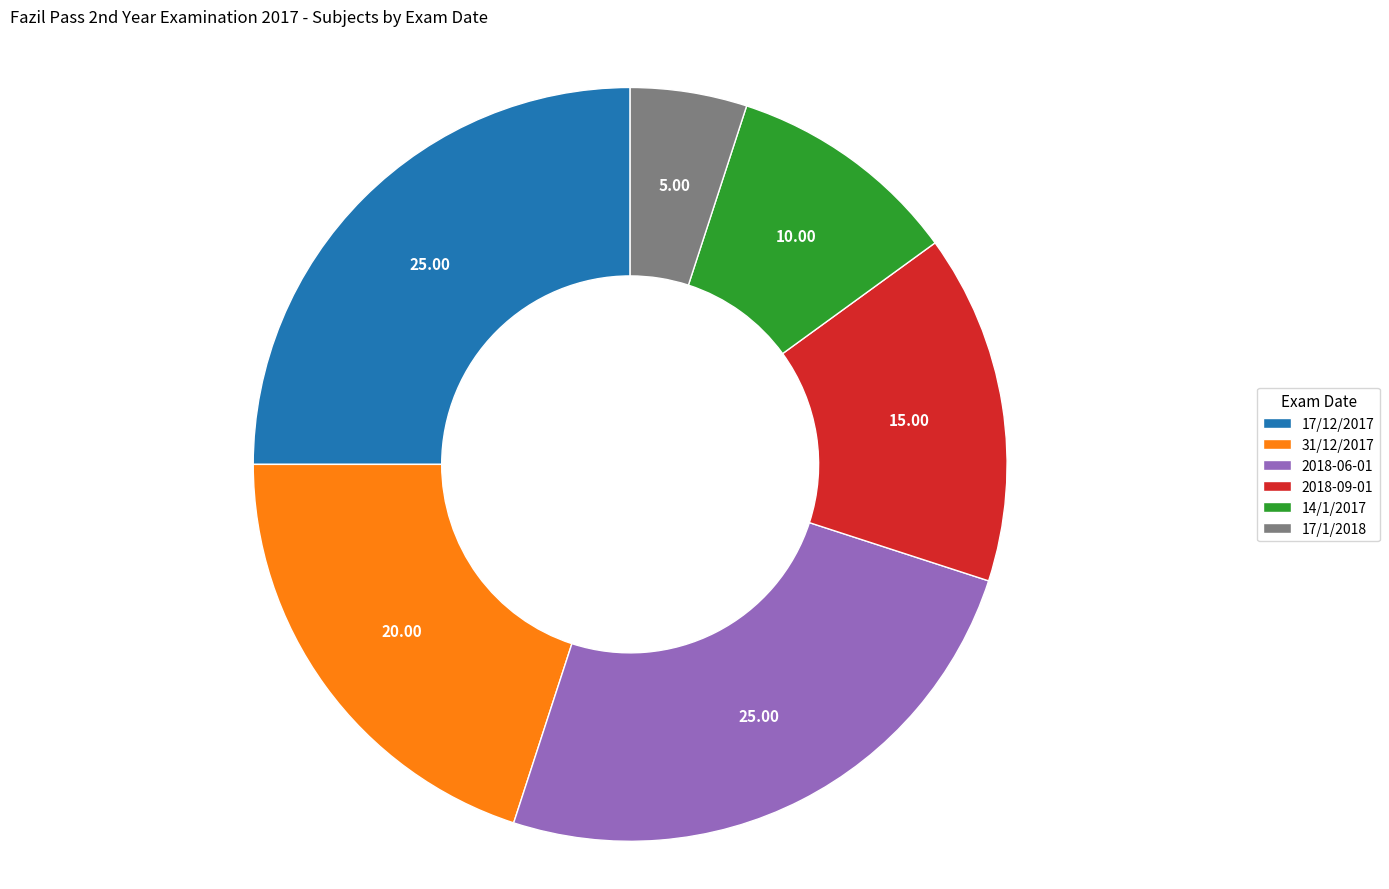

Which has a higher value, 2018-09-01 or 17/12/2017?

17/12/2017